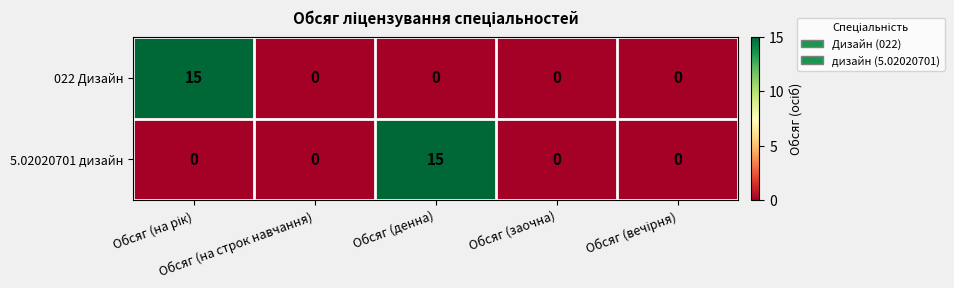

What is the sum of all 022 Дизайн values?

15